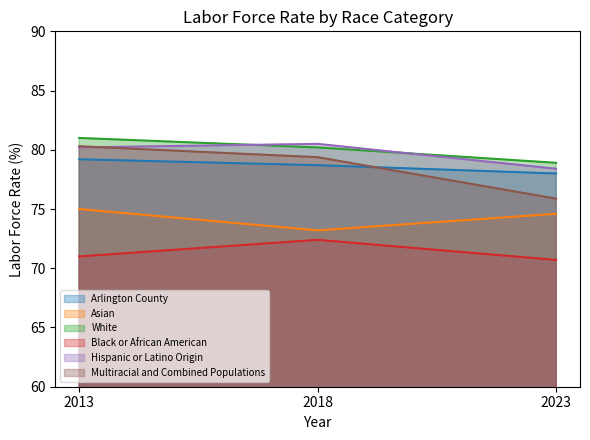

Count the number of categories in the chart.

3